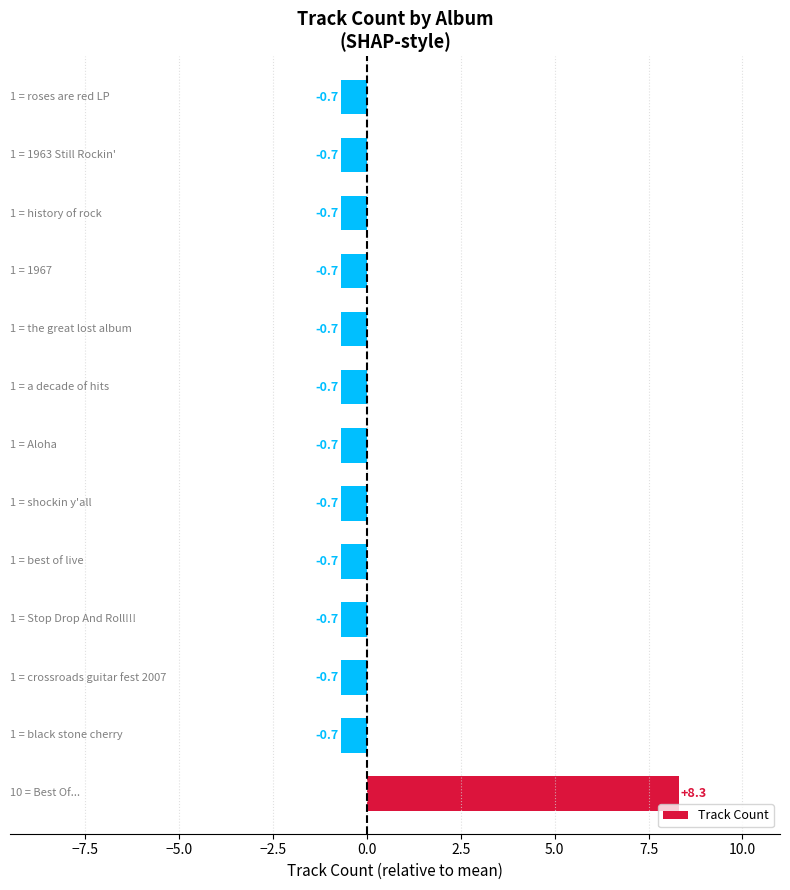

Reading top to bottom, extract all data points from this chart.

-0.7	-0.7	-0.7	-0.7	-0.7	-0.7	-0.7	-0.7	-0.7	-0.7	-0.7	-0.7	8.3